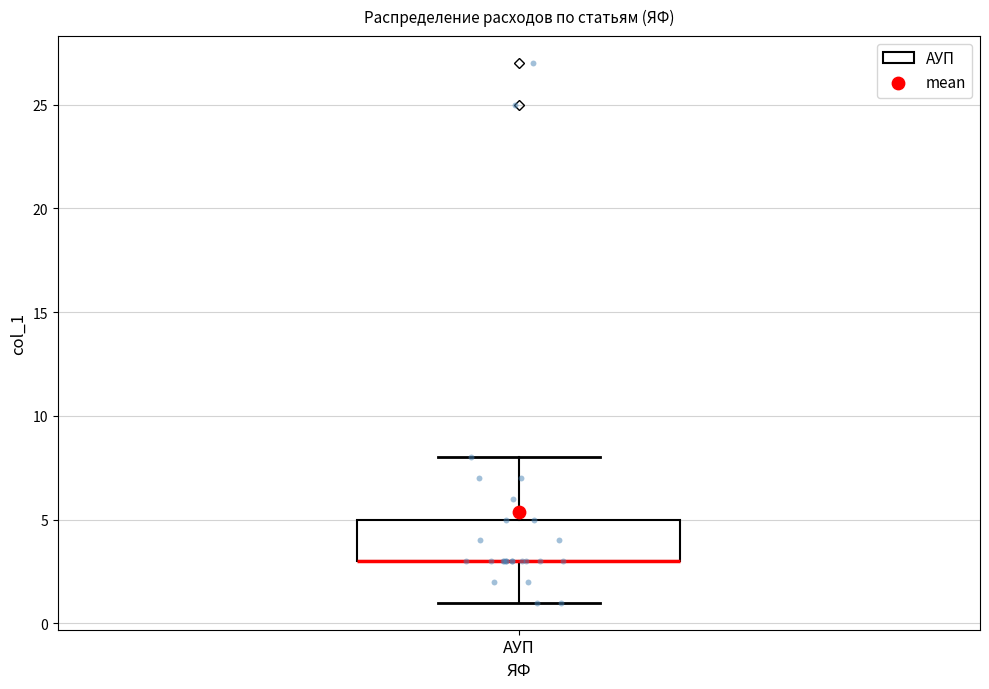

Read this box plot against the y-axis: the position of the median line, the range covered by the box, and the ends of both whiskers. The values are not printed on the chart, so give them approximately, as read against the axis.

median 3 (drawn on the box's lower edge), box 3 to 5, whiskers 1 to 8